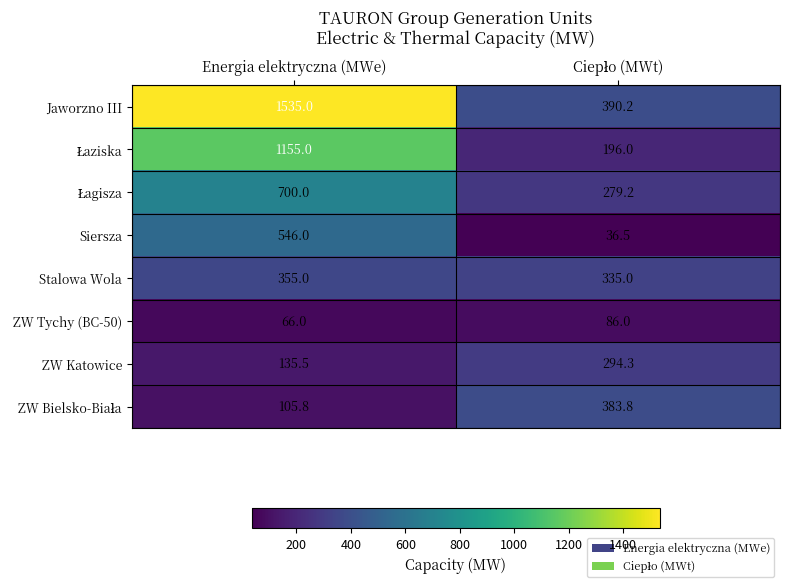

What is the difference between the maximum and minimum values in the Stalowa Wola series?

20.0